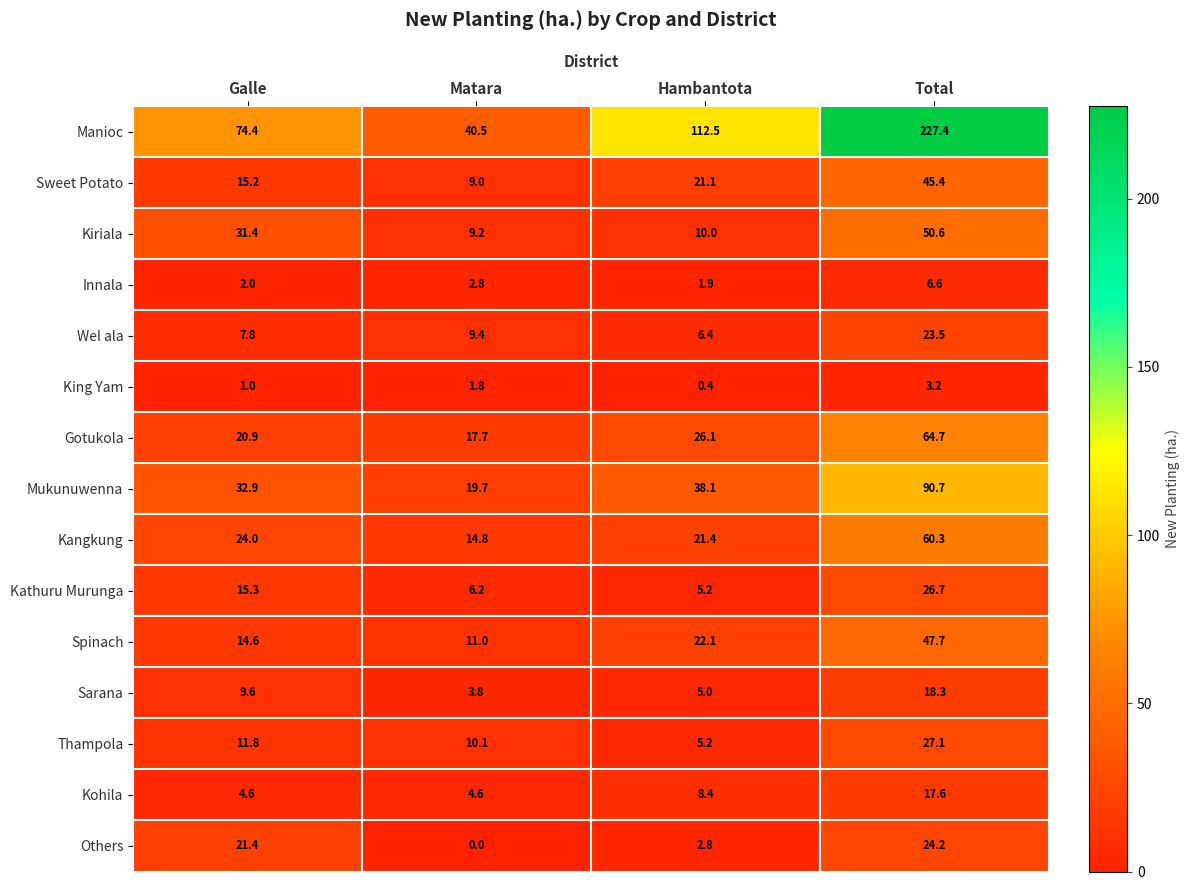

Which series has the widest spread of values?

Manioc